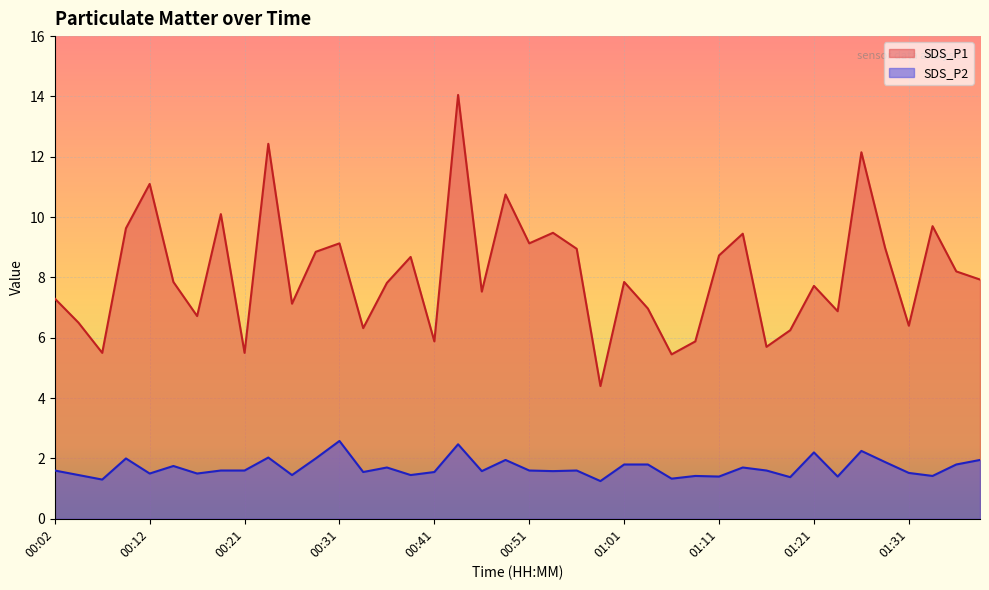

Where is the first local maximum for SDS_P1?

00:12